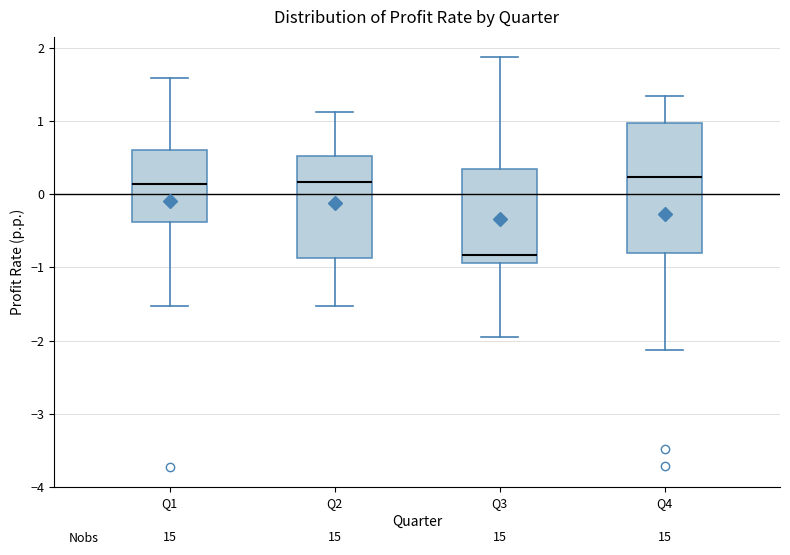

Where does the median line of the box for Q1 sit on the y-axis? The values are not printed on the chart, so give them approximately, as read against the axis.

0.1